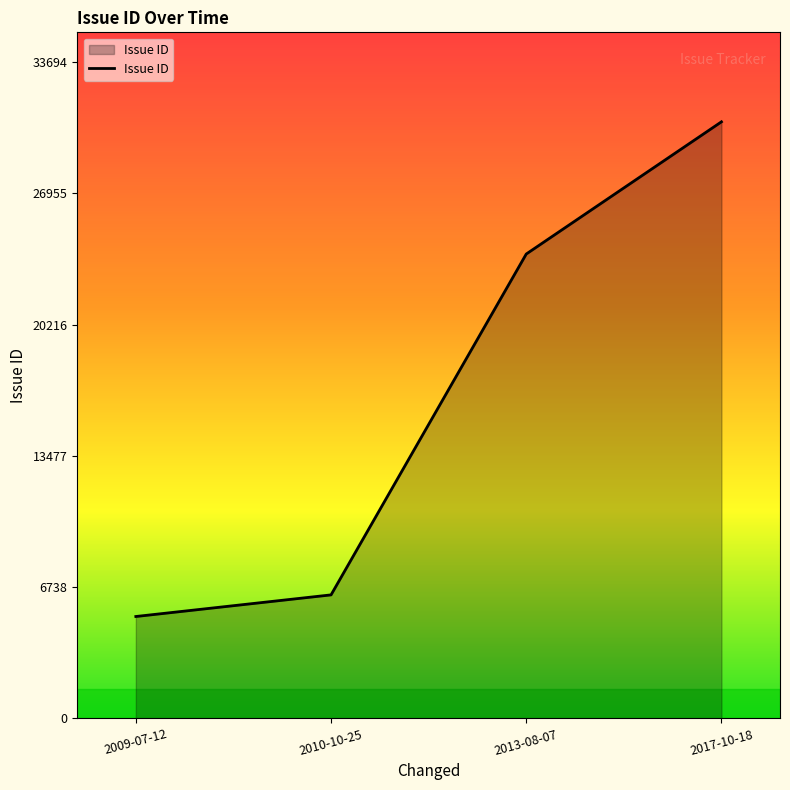

Between 2009-07-12 and 2010-10-25, which is larger?

2010-10-25